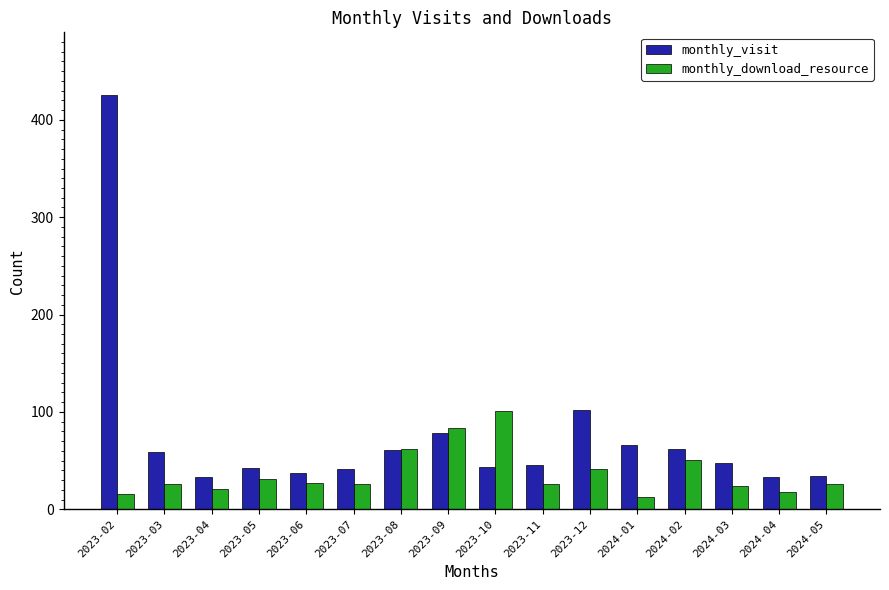

Rank the series by their average value, from highest to lowest.

monthly_visit, monthly_download_resource